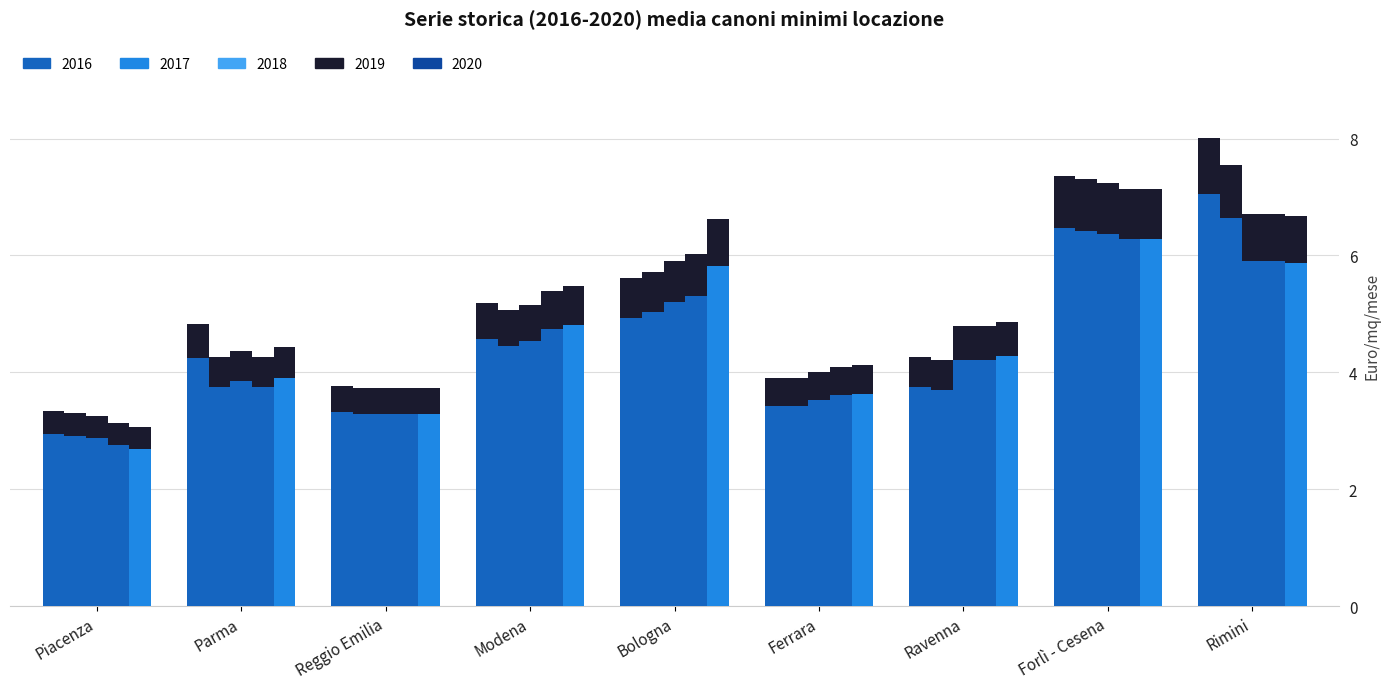

At which category does the chart reach its minimum across all series?

Piacenza